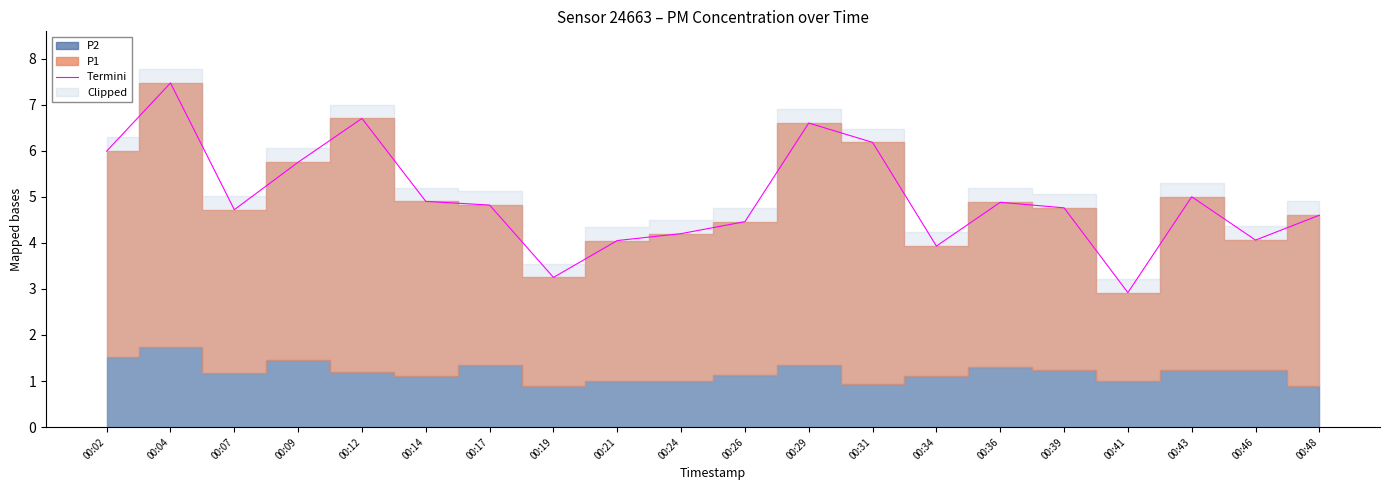

What is the difference between the values at 00:39 and 00:43?

0.2